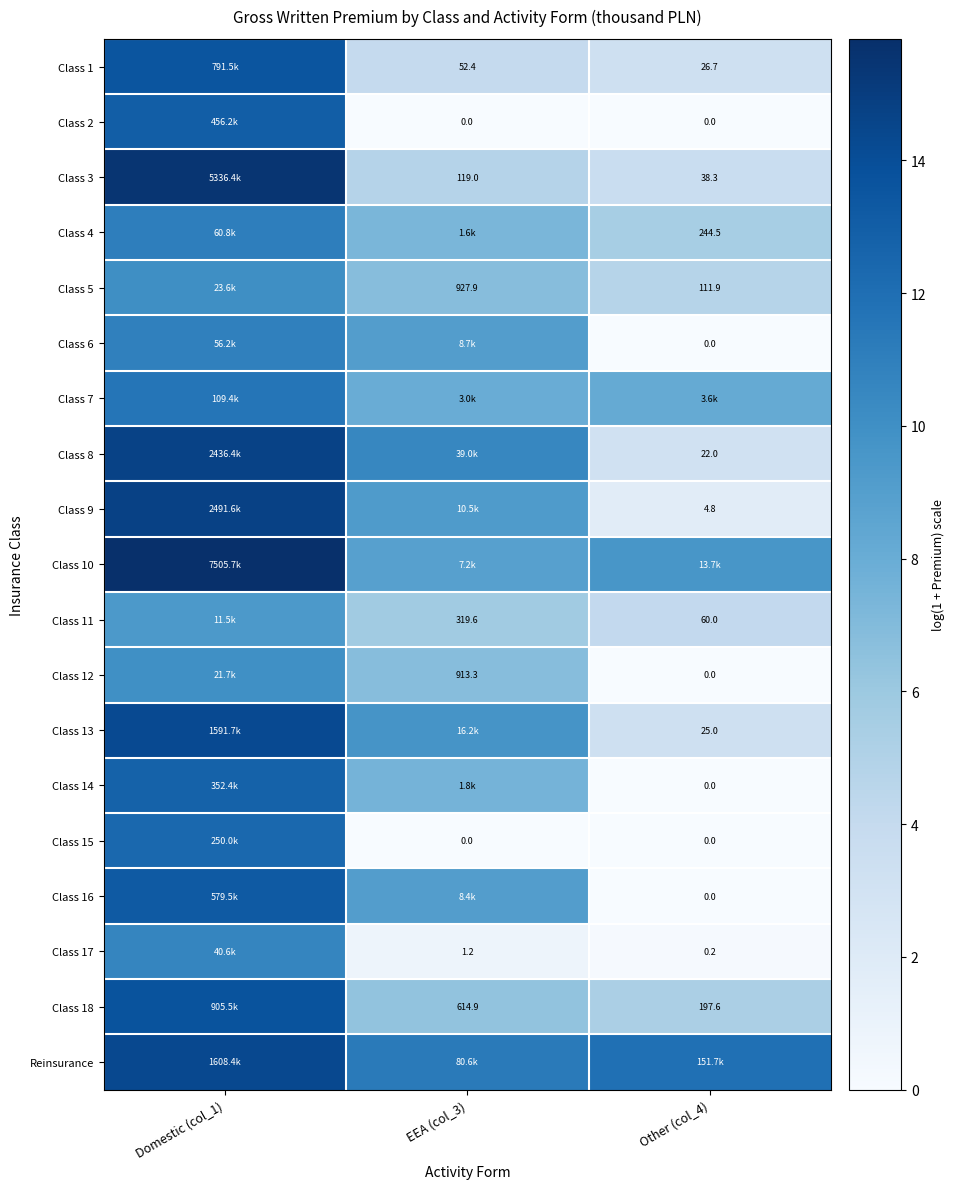

What value does the Class 16 series have at Domestic (col_1)?

13.3